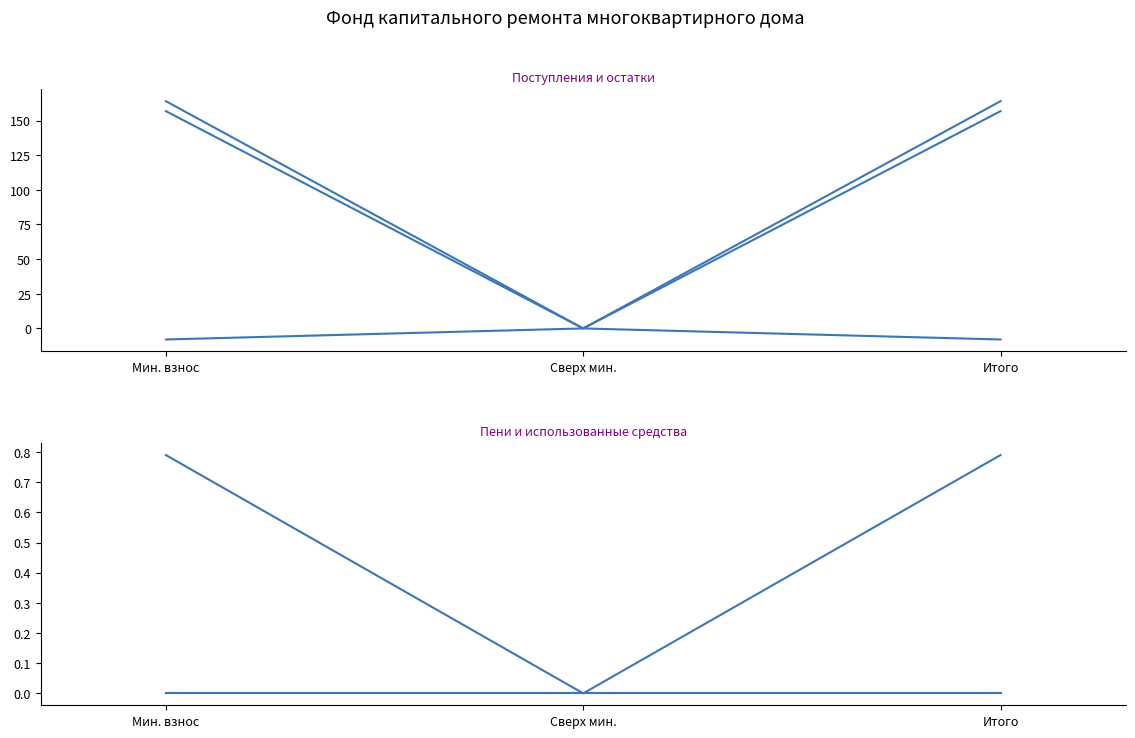

Which series has the largest range (max minus min)?

Поступило (взносов)